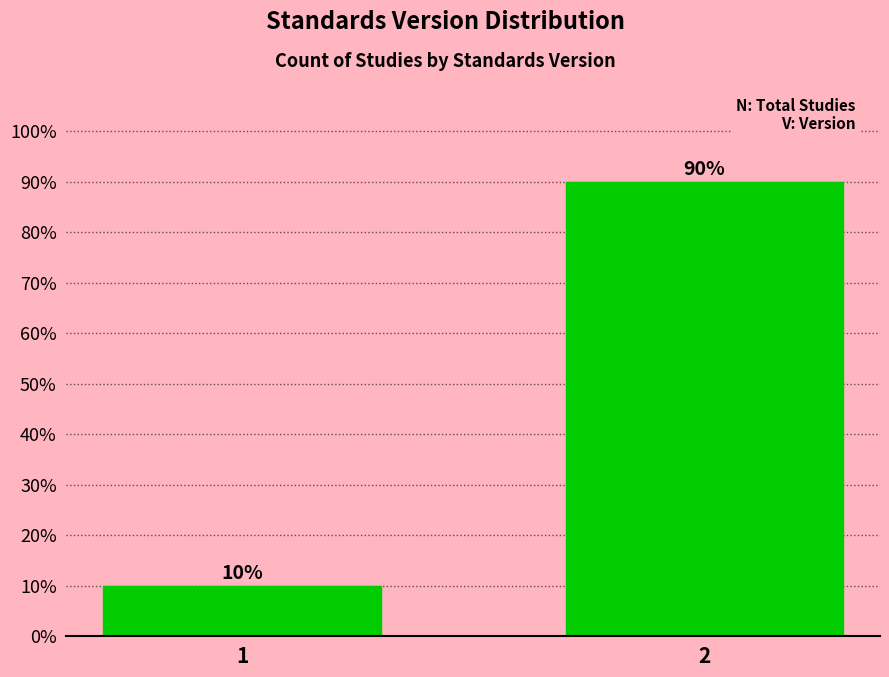

Reading left to right, list all the values displayed in this chart.

1=10	2=90